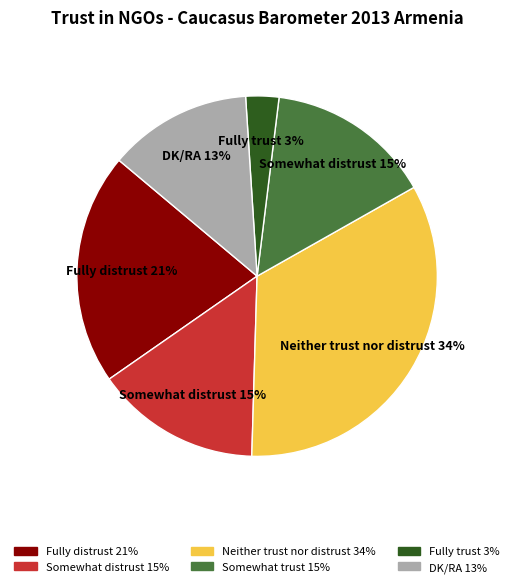

How many slices are in this pie chart?

6